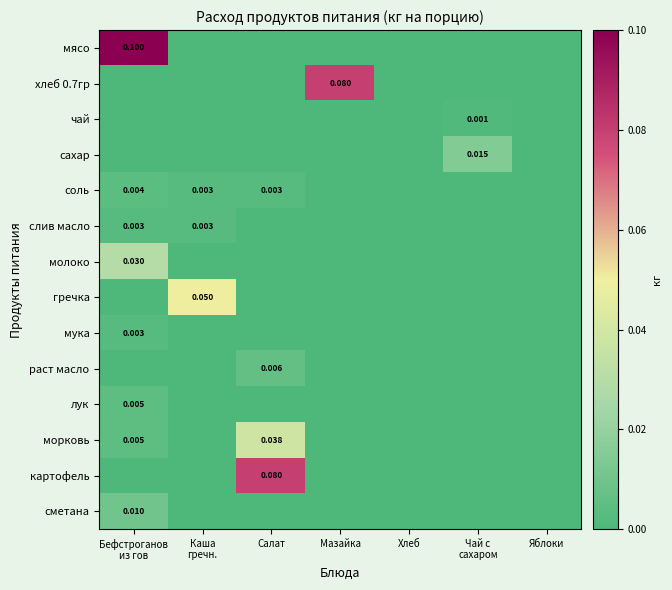

At which category does the chart reach its peak across all series?

Бефстроганов
из гов